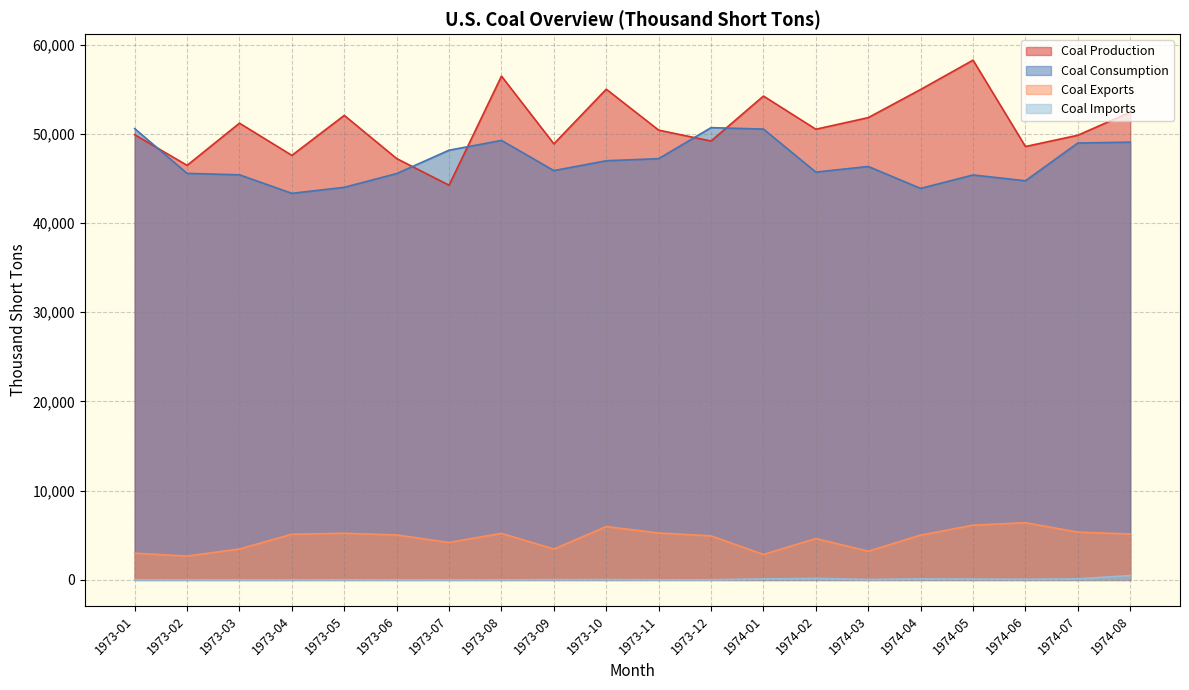

What is the greatest value displayed?

58251